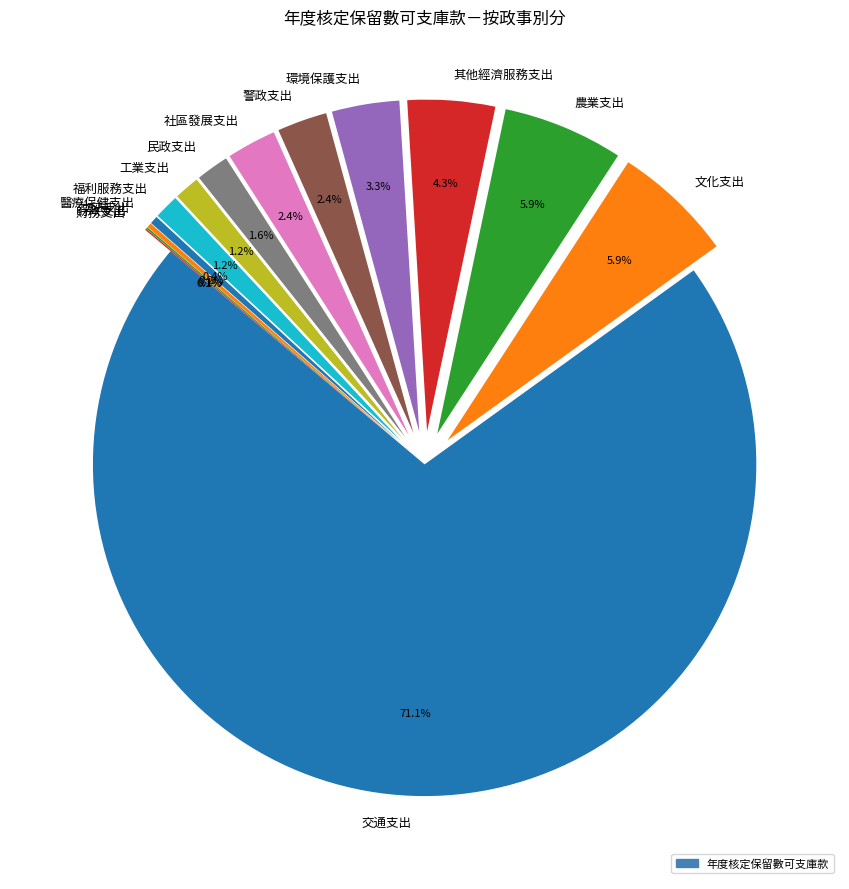

Which slice is the largest?

交通支出